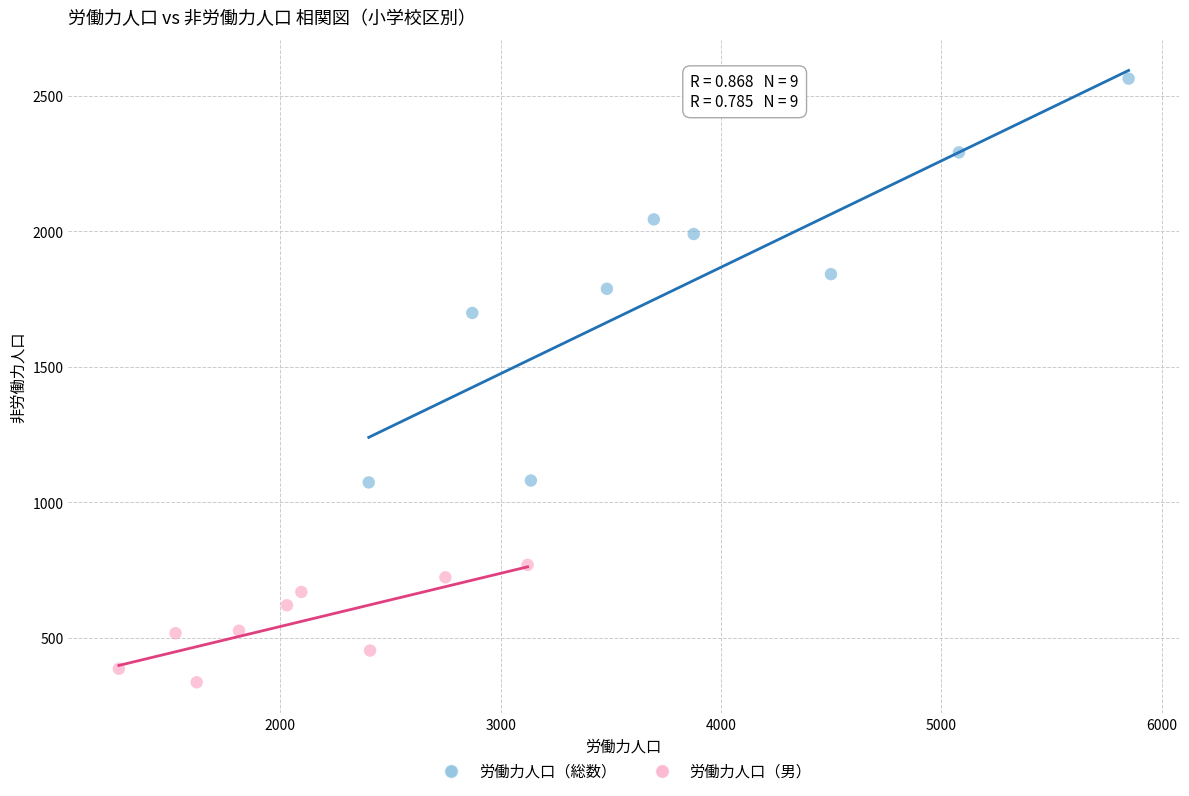

Which series contains the highest Y value?

労働力人口（総数）